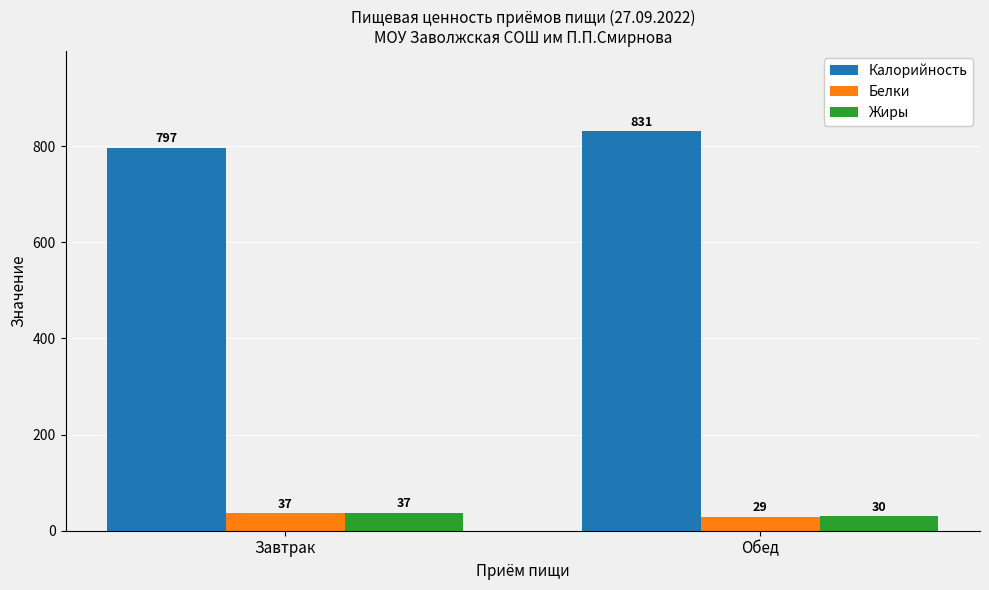

The Белки series shows 29.4 at Обед. True or false?

True